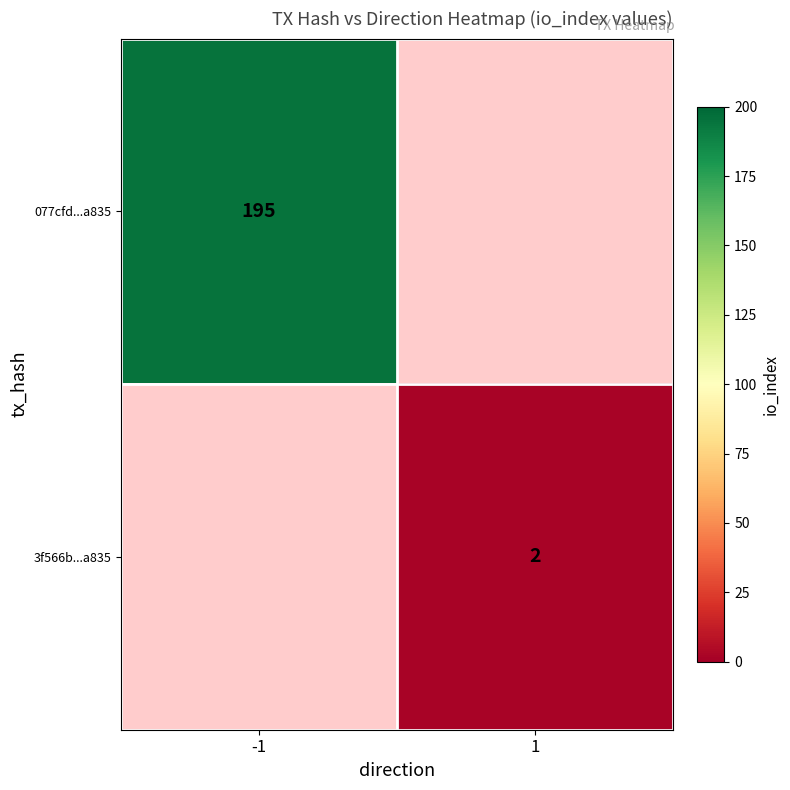

Is it true that 077cfd...a835 equals 195 at -1?

True